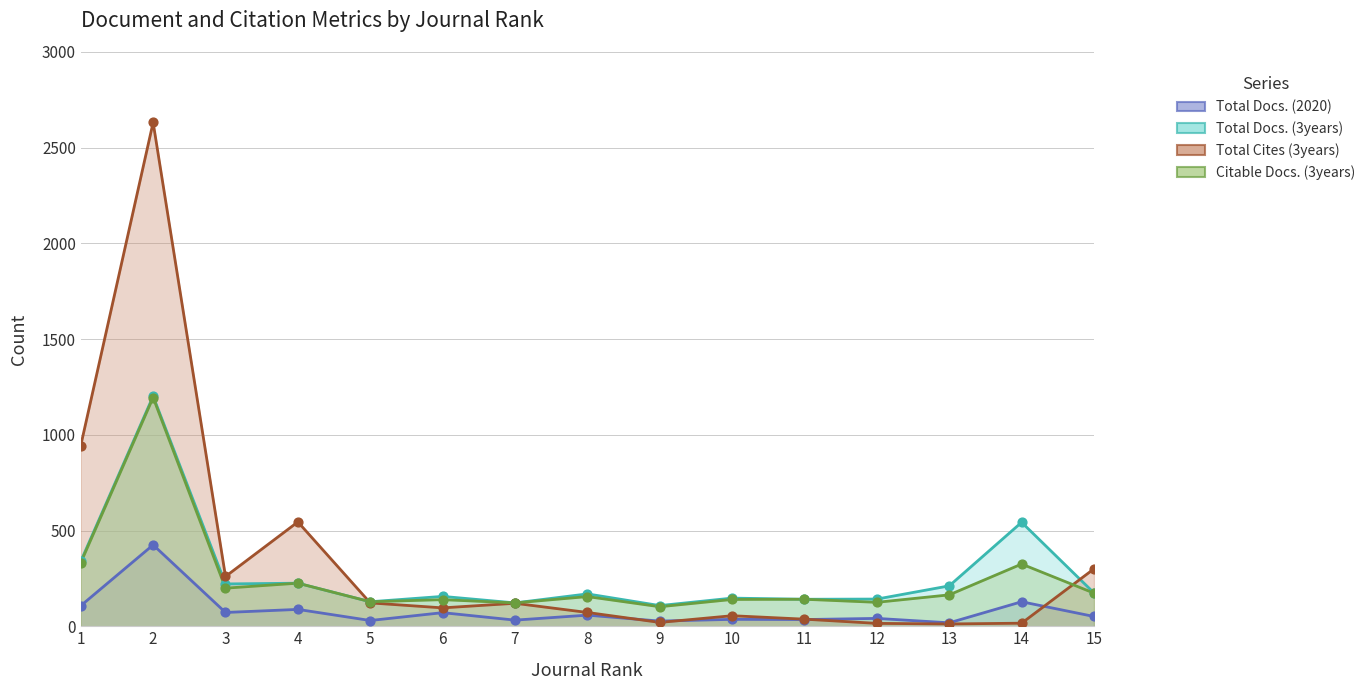

At how many categories does at least one series exceed 1119?

1